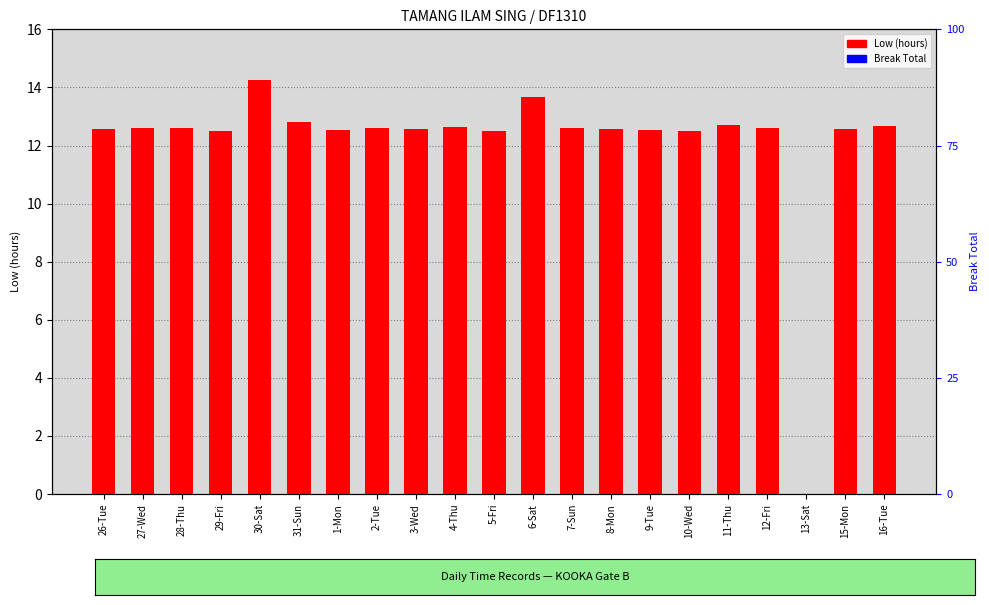

How many series are shown in this chart?

2